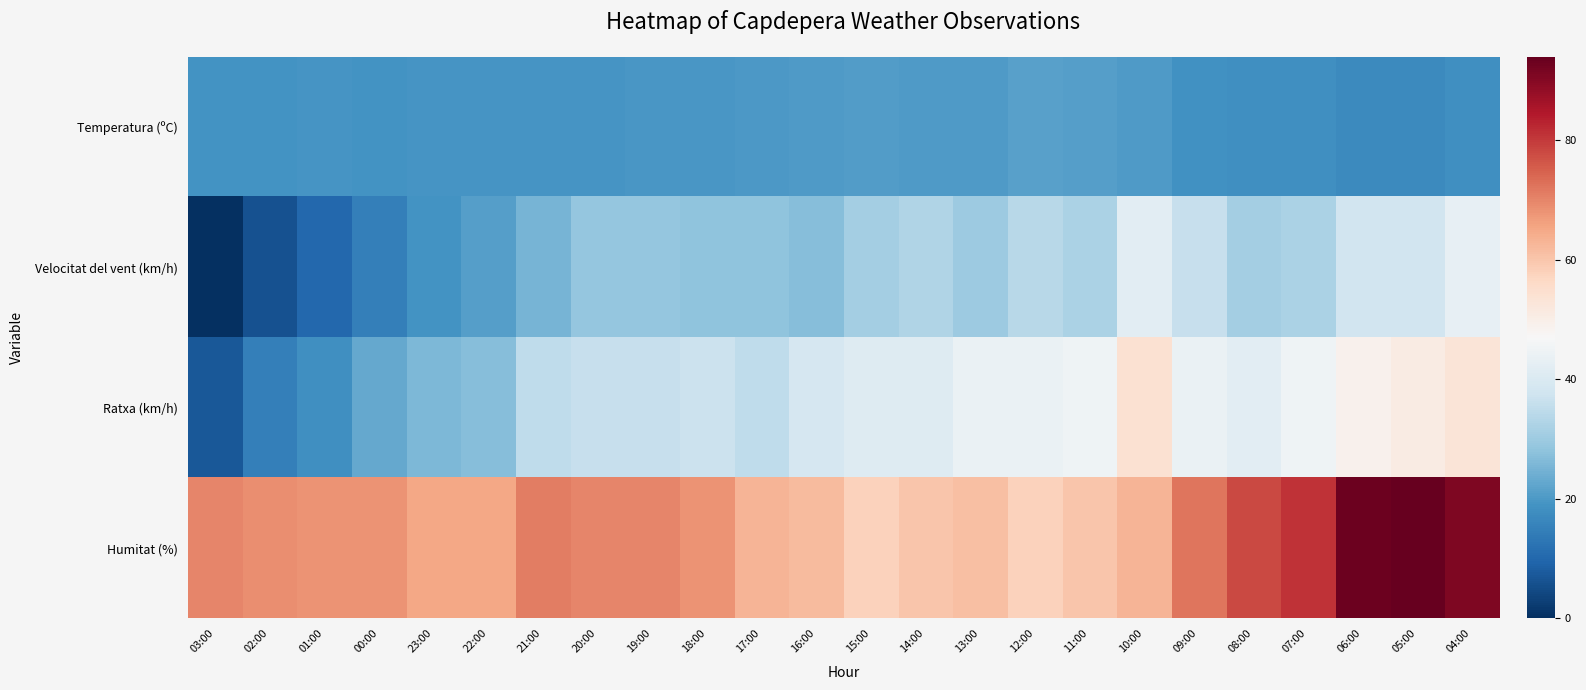

Which label corresponds to the largest value in the chart?

05:00